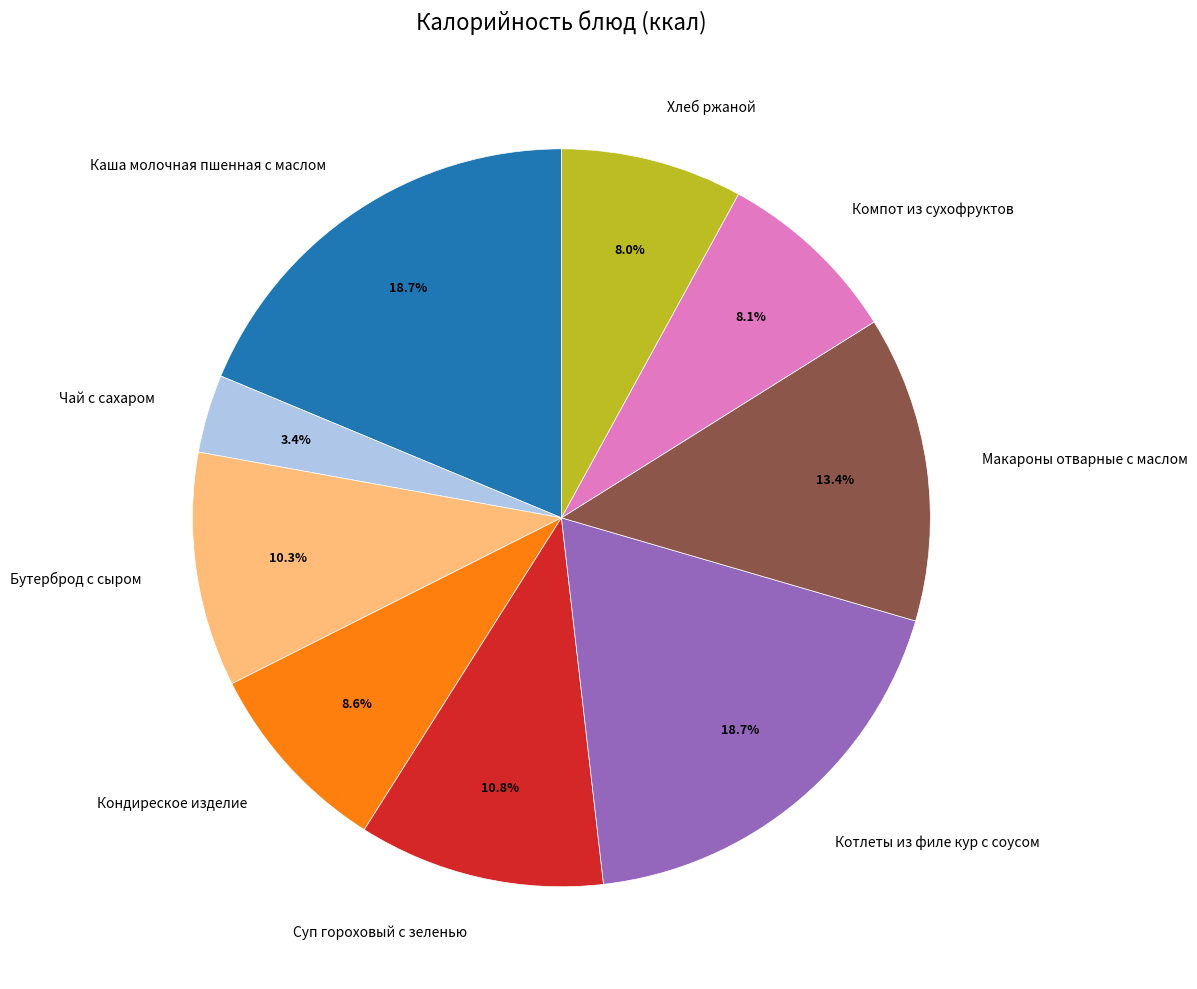

Which has a higher value, Чай с сахаром or Компот из сухофруктов?

Компот из сухофруктов